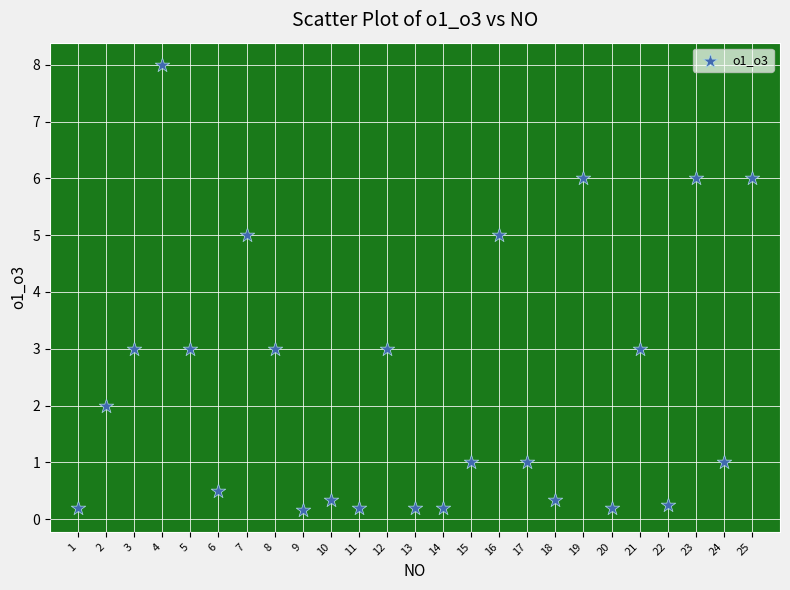

What is the range of X values (max minus min)?

24.0